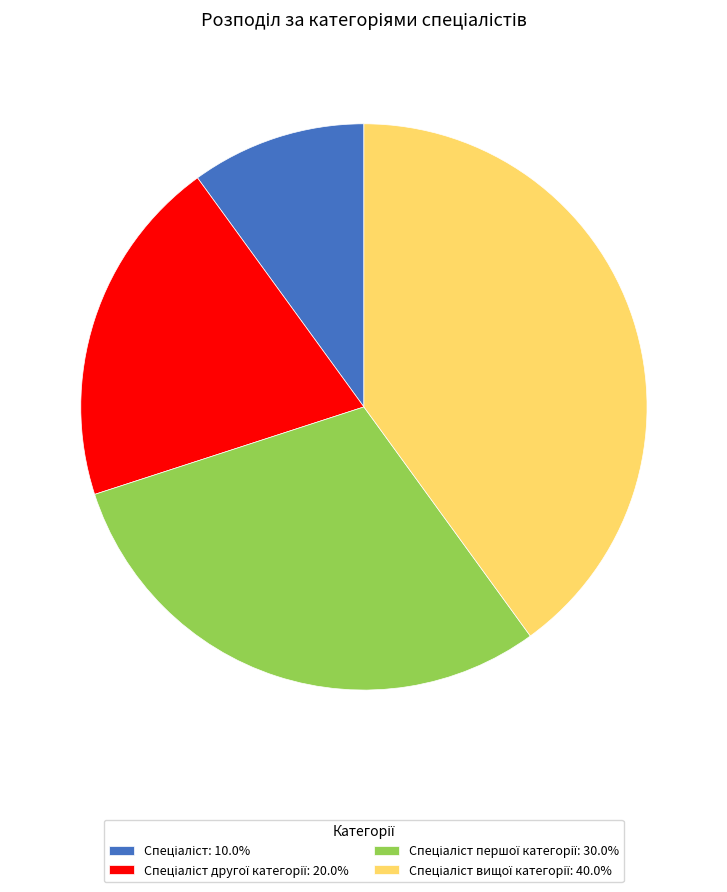

Does any single category account for the majority?

No